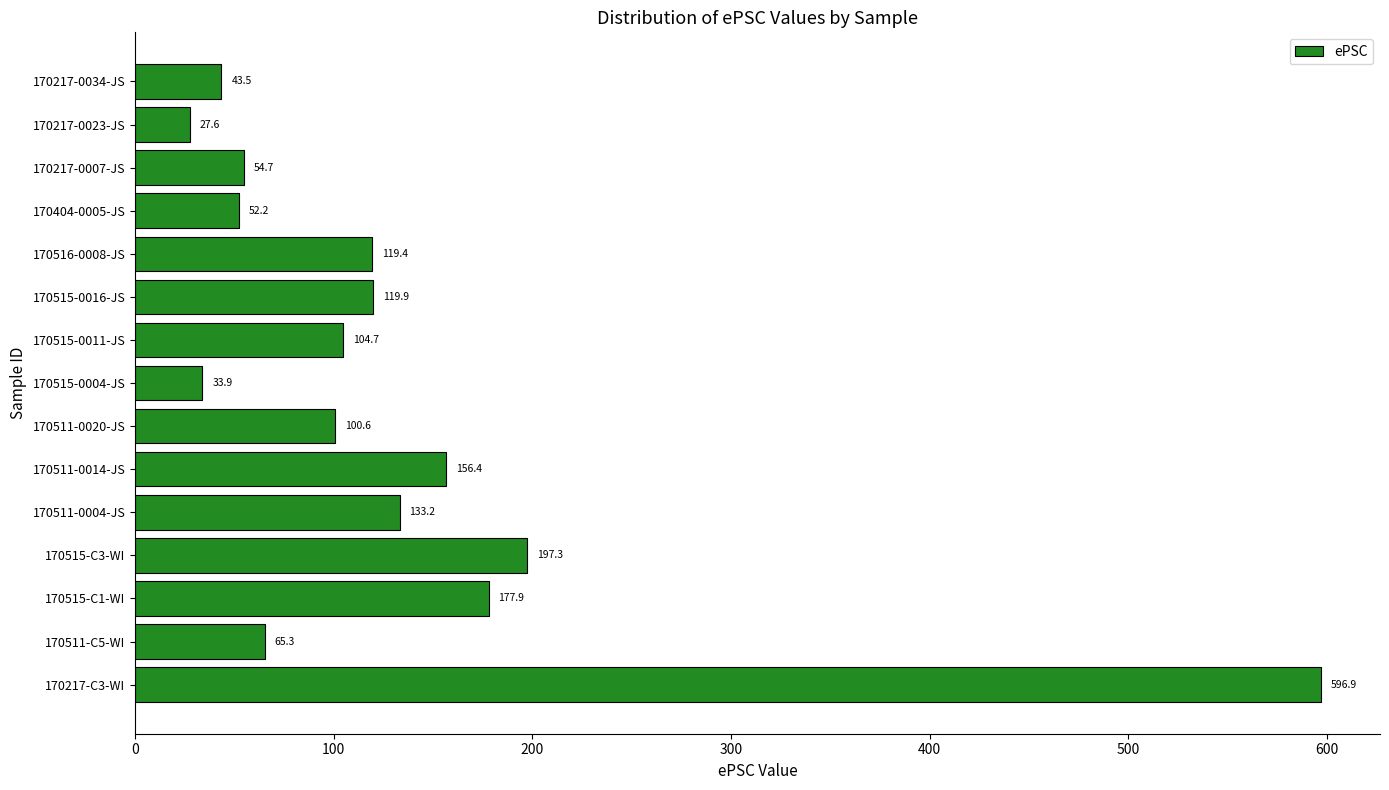

Reading top to bottom, list all the values displayed in this chart.

170217-0034-JS=43.5	170217-0023-JS=27.6	170217-0007-JS=54.7	170404-0005-JS=52.2	170516-0008-JS=119.4	170515-0016-JS=119.9	170515-0011-JS=104.7	170515-0004-JS=33.9	170511-0020-JS=100.6	170511-0014-JS=156.4	170511-0004-JS=133.2	170515-C3-WI=197.3	170515-C1-WI=177.9	170511-C5-WI=65.3	170217-C3-WI=596.9